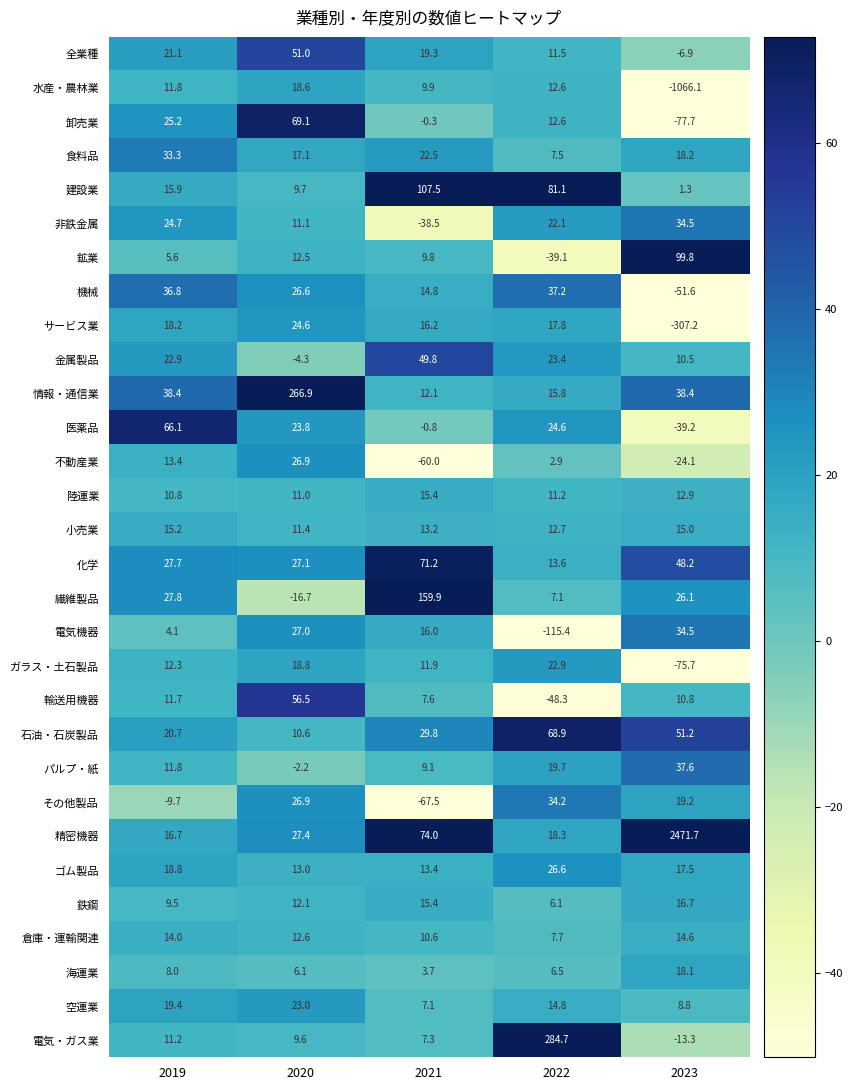

What is the smallest value displayed?

-1066.1